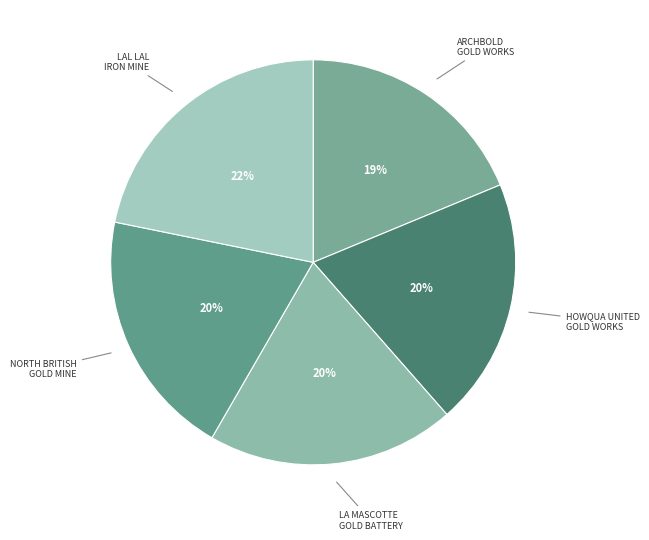

Which slice is the smallest?

ARCHBOLD GOLD WORKS